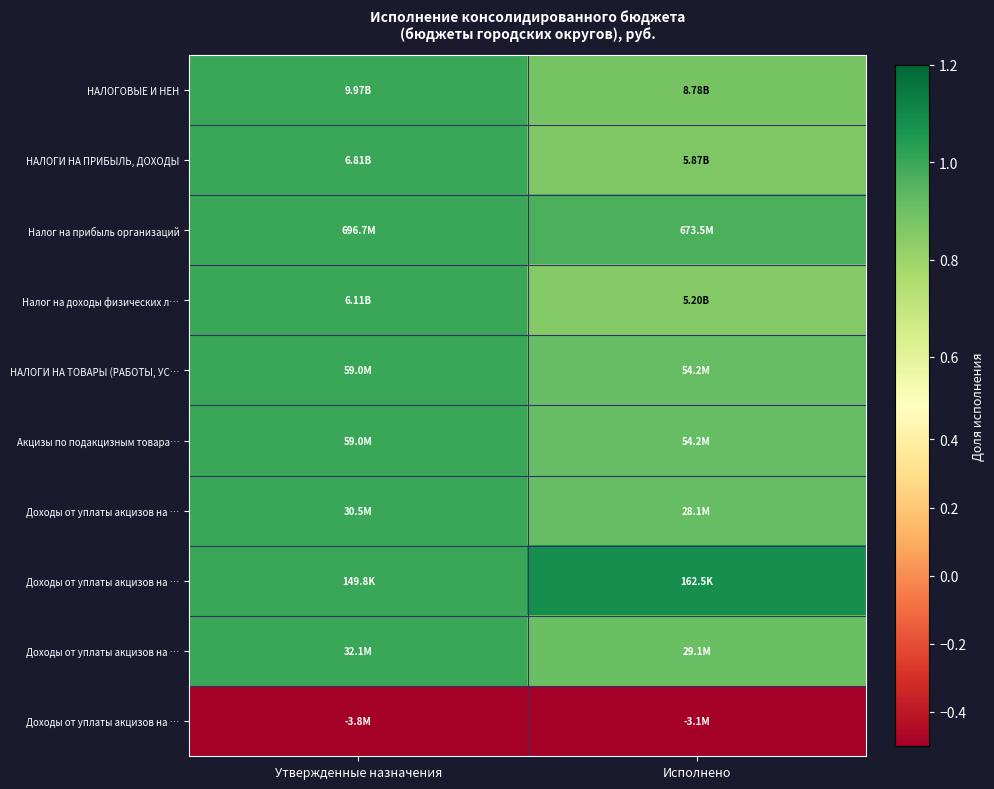

What is the total value across all series at Исполнено?

7.5